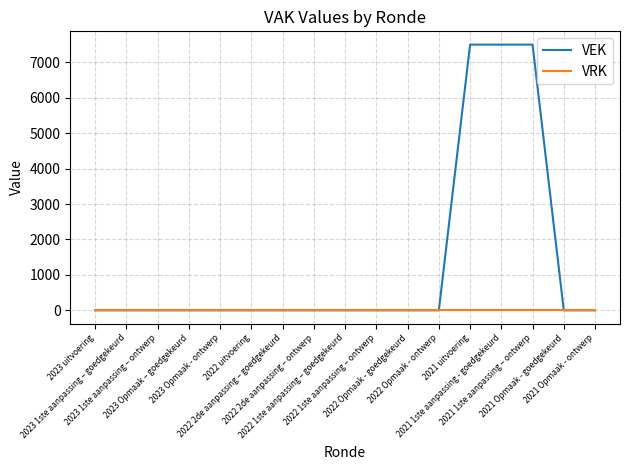

Rank the series by their maximum value, from highest to lowest.

VEK, VRK